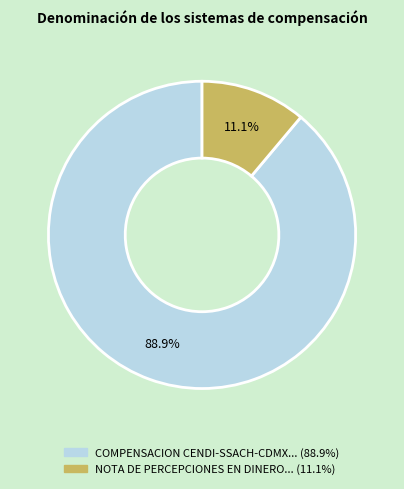

Is there any slice that represents more than half of the pie?

Yes